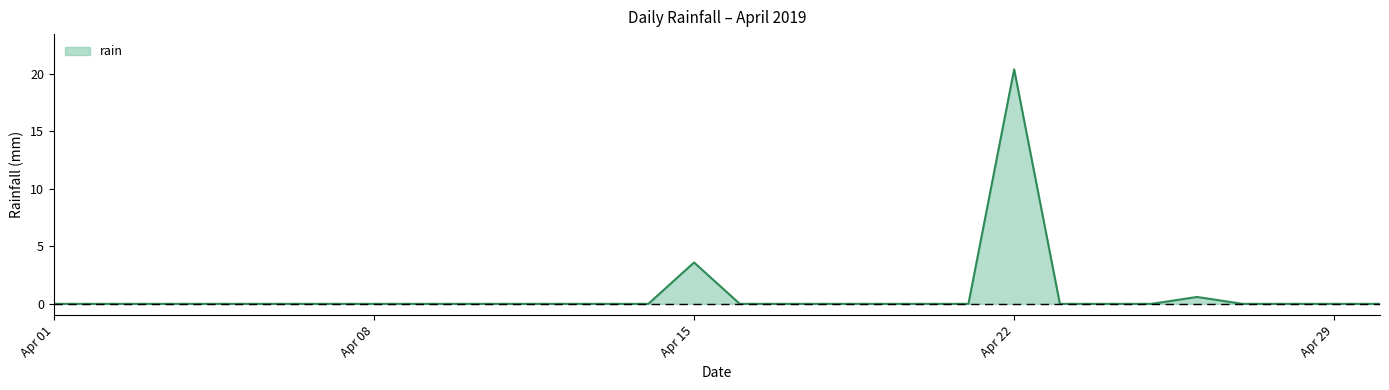

What is the difference between the maximum and minimum values?

20.4